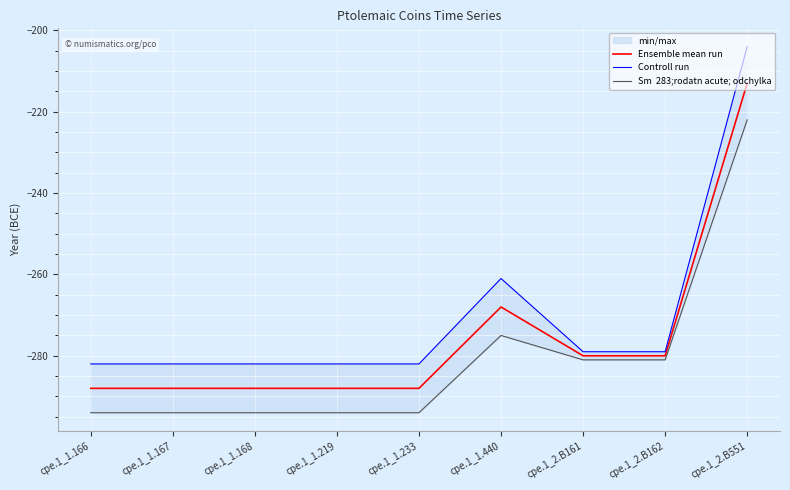

At which category does Ensemble mean run reach its first local peak?

cpe.1_1.440